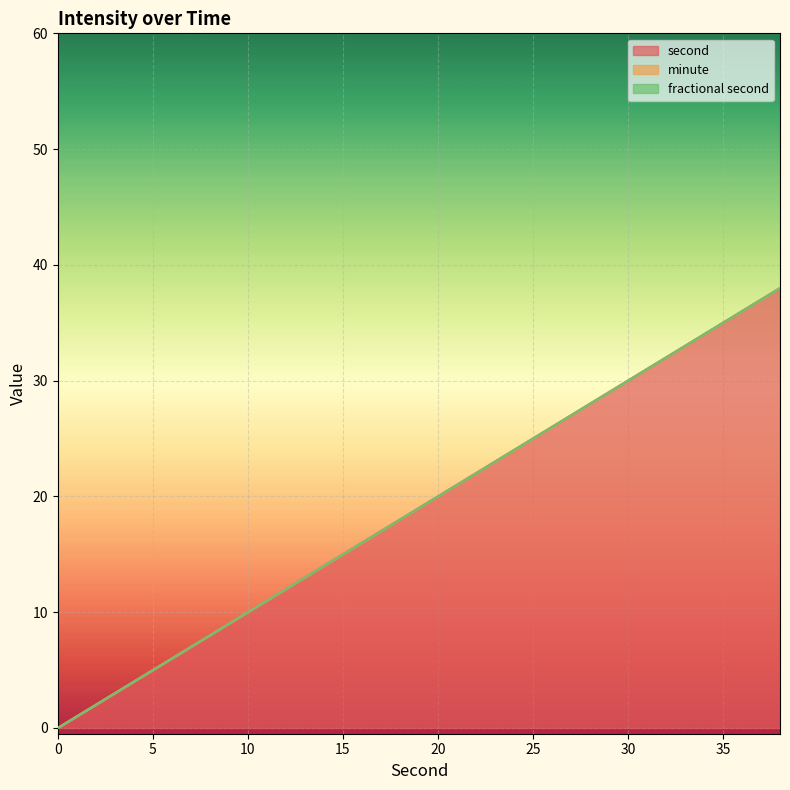

True or false: minute and second cross at least once.

False